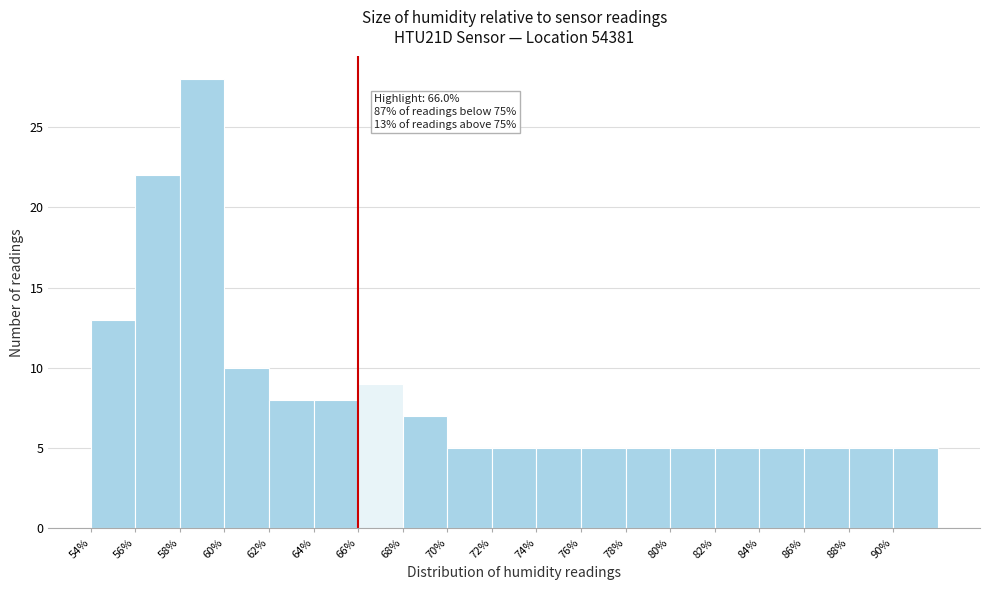

Which range on the x-axis has the tallest bar?

58 to 60